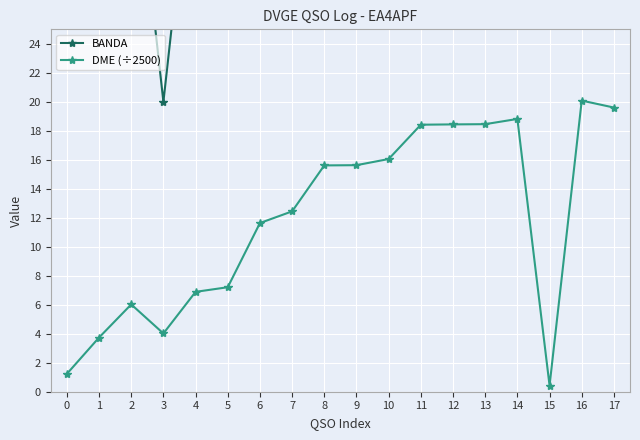

True or false: DME (÷2500) has a value of 4.0 at 3.

True